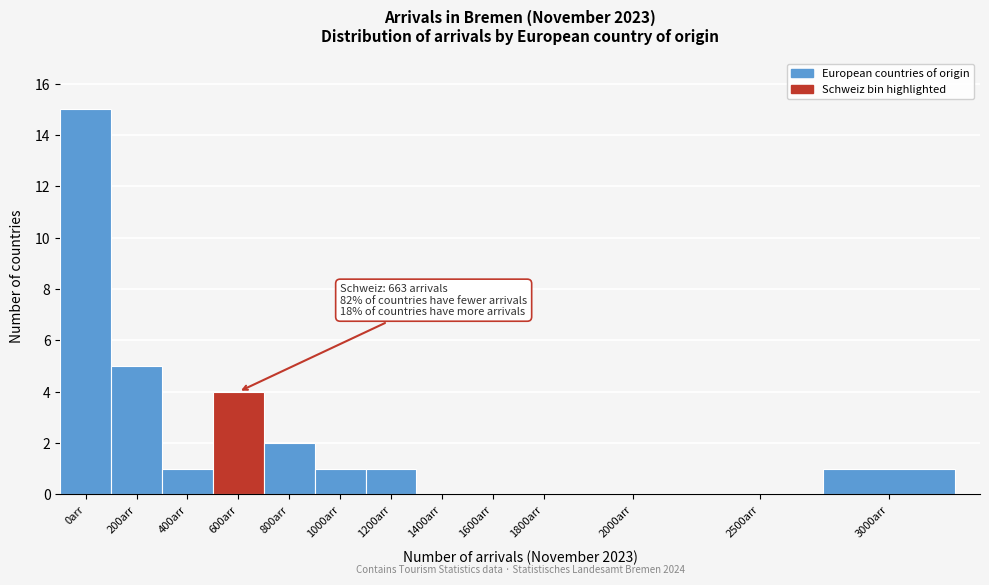

Reading left to right, transcribe all the data shown in this chart.

0arr=15	200arr=5	400arr=1	600arr=4	800arr=2	1000arr=1	1200arr=1	1400arr=0	1600arr=0	1800arr=0	2000arr=0	2500arr=0	3000arr=1